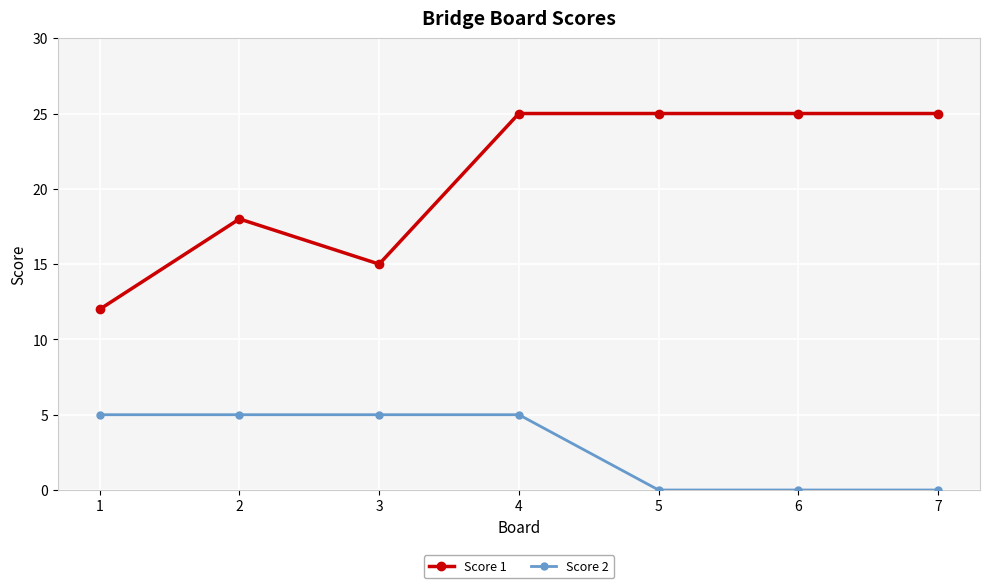

True or false: Score 1 has more than 0 interior local peaks.

True